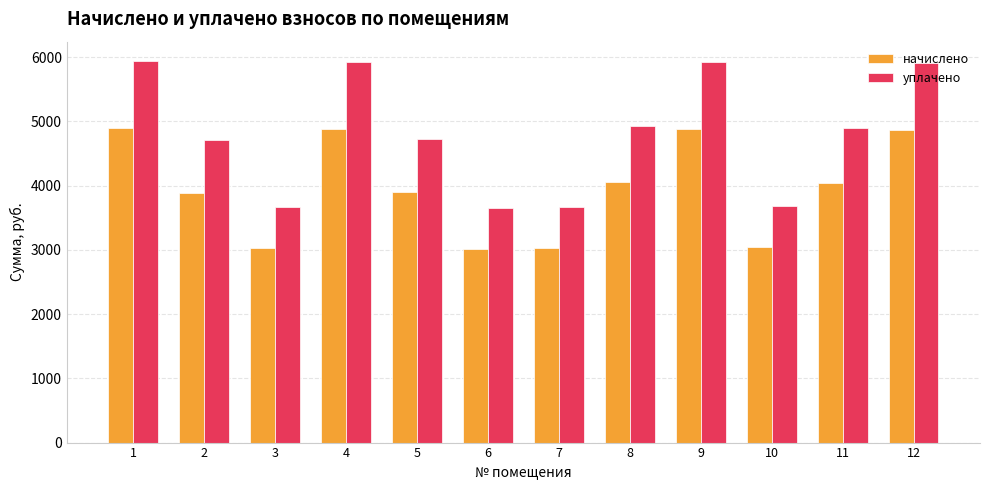

How many values in the уплачено series exceed 4891?

6